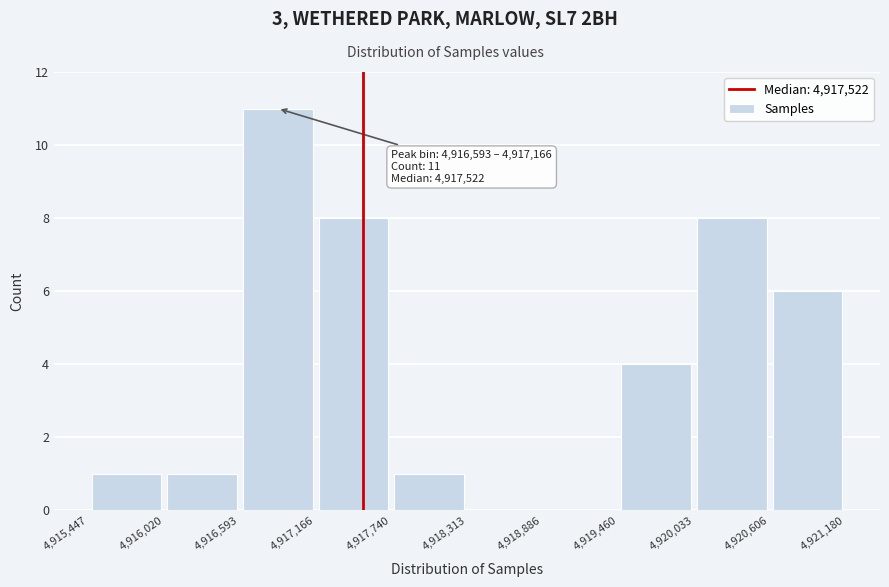

Over which range of the x-axis is the bar tallest?

4,916,593 to 4,917,166